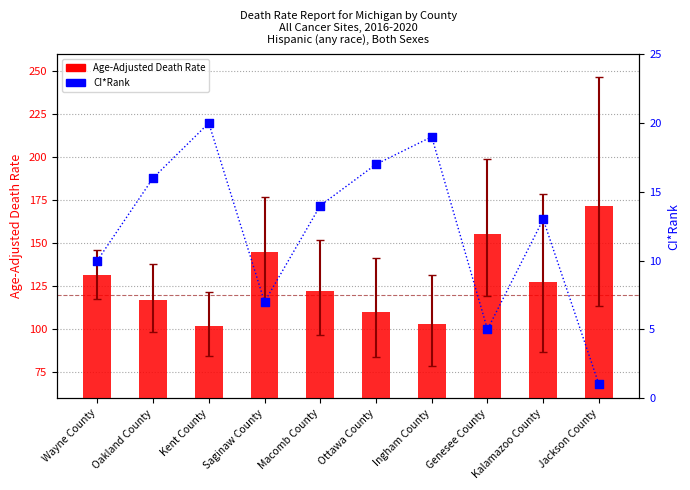

What are all the series names shown in the legend?

Age-Adjusted Death Rate, CI*Rank